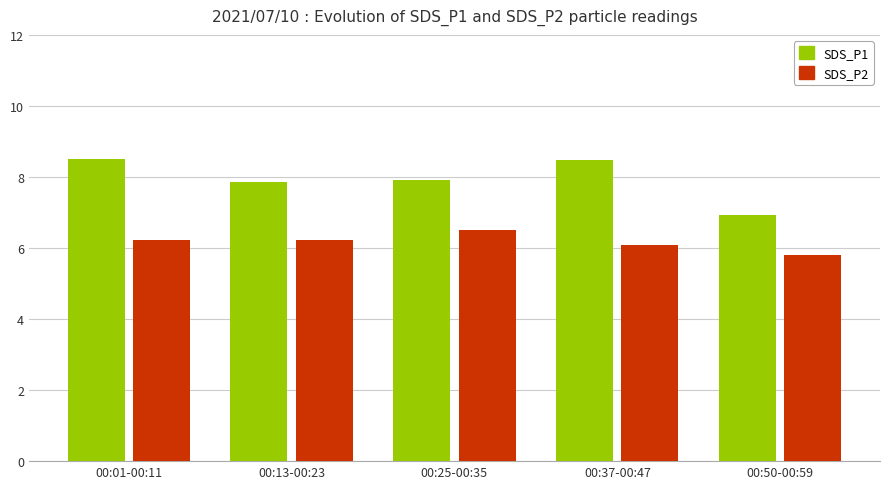

At which label does SDS_P2 reach its peak?

00:25-00:35